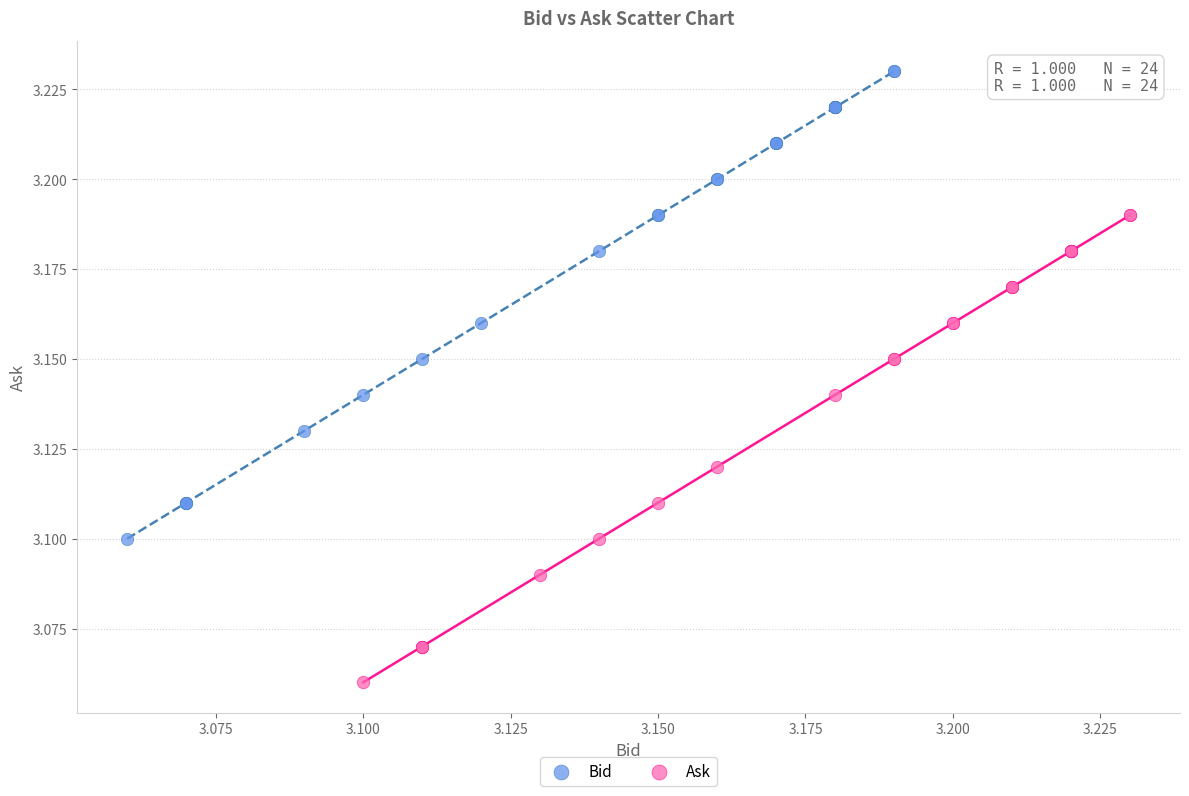

Which series contains the lowest Y value?

Ask